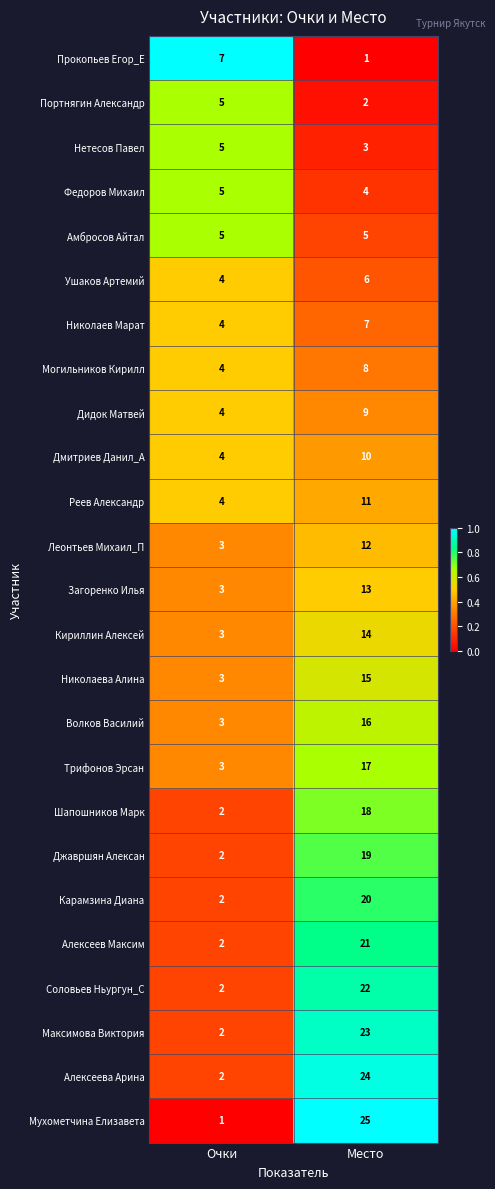

What value does the Леонтьев Михаил_П series have at Место?

12